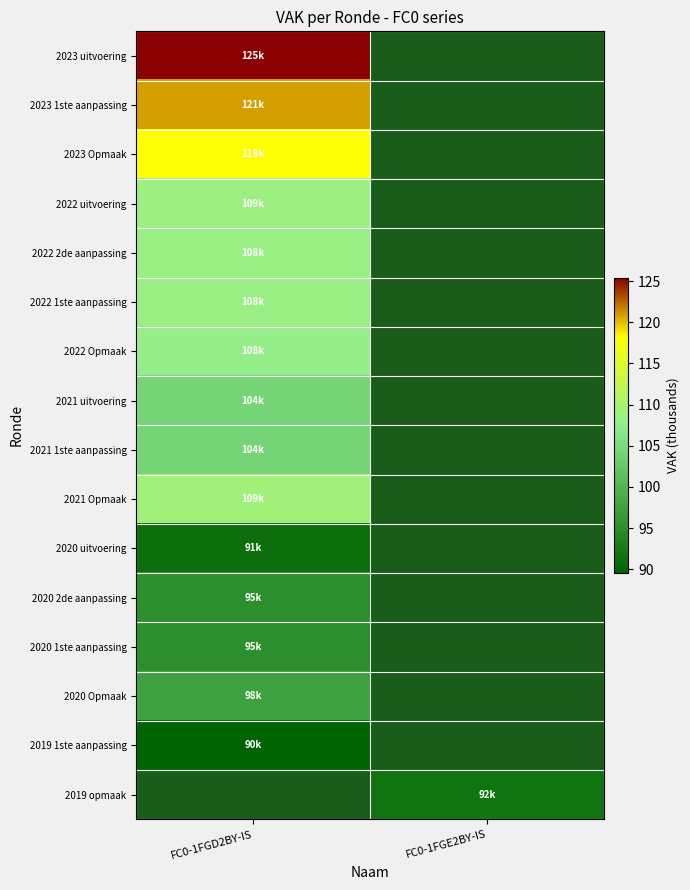

Where is 2019 1ste aanpassing nearest to the value 89?

FC0-1FGD2BY-IS